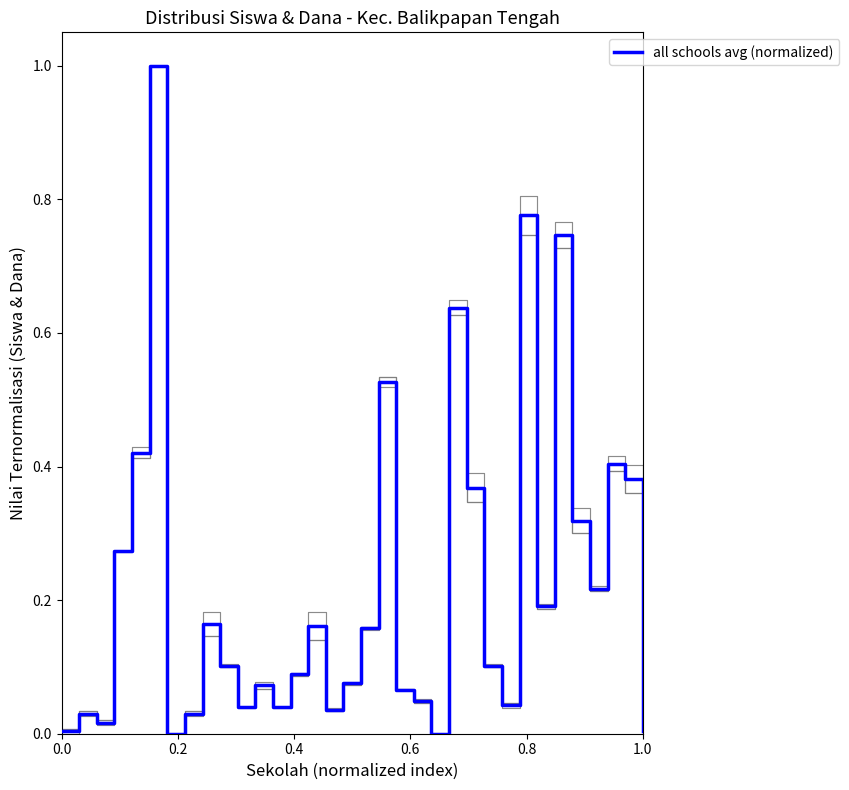

Count the number of data series in this chart.

1